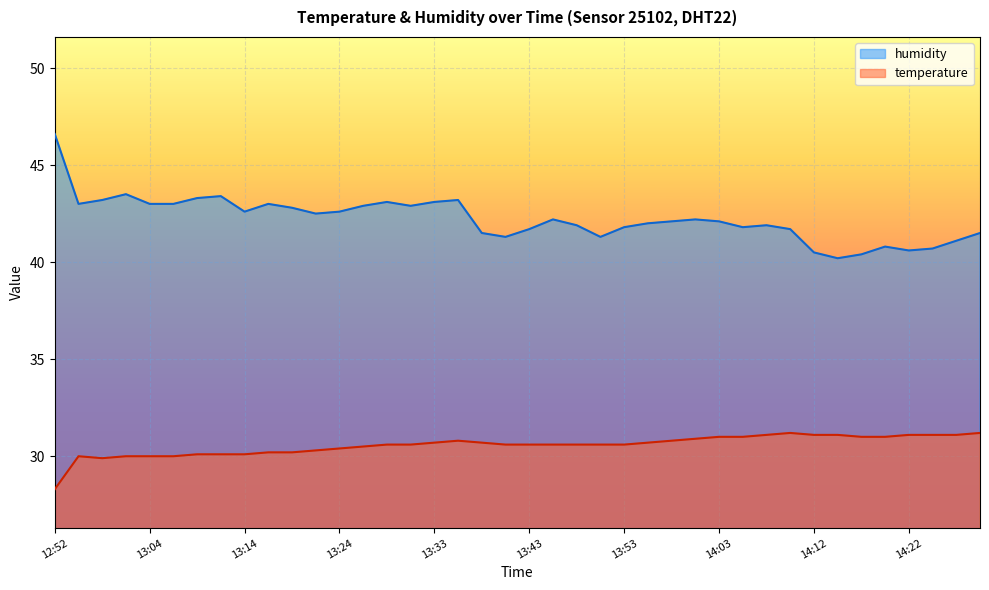

Reading left to right, transcribe all the data shown in this chart.

temperature: 28.3	30.0	29.9	30.0	30.0	30.0	30.1	30.1	30.1	30.2	30.2	30.3	30.4	30.5	30.6	30.6	30.7	30.8	30.7	30.6	30.6	30.6	30.6	30.6	30.6	30.7	30.8	30.9	31.0	31.0	31.1	31.2	31.1	31.1	31.0	31.0	31.1	31.1	31.1	31.2
humidity: 46.6	43.0	43.2	43.5	43.0	43.0	43.3	43.4	42.6	43.0	42.8	42.5	42.6	42.9	43.1	42.9	43.1	43.2	41.5	41.3	41.7	42.2	41.9	41.3	41.8	42.0	42.1	42.2	42.1	41.8	41.9	41.7	40.5	40.2	40.4	40.8	40.6	40.7	41.1	41.5